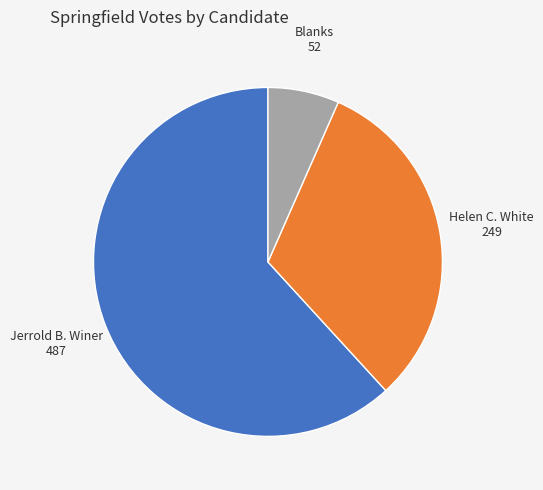

Which slice is the smallest?

Blanks